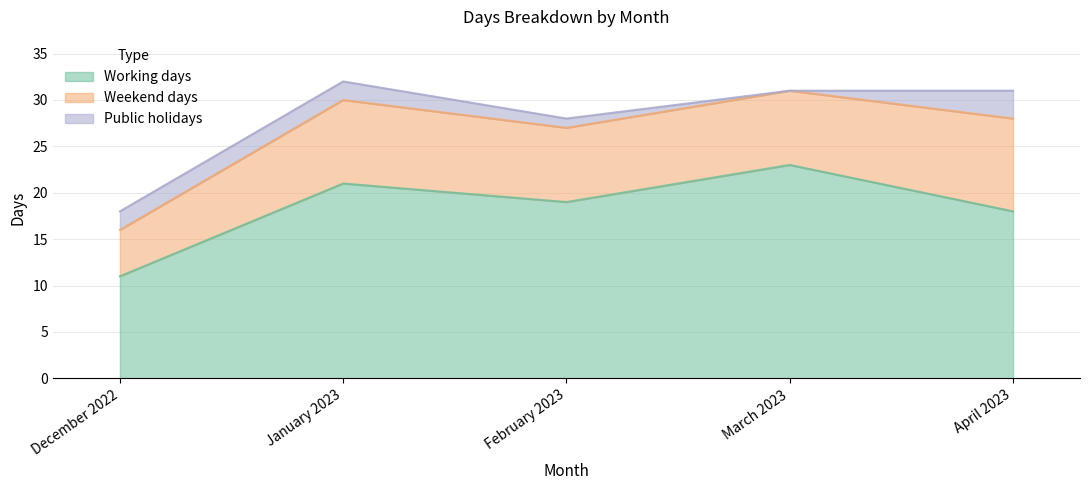

Does the chart have visible grid lines?

Yes